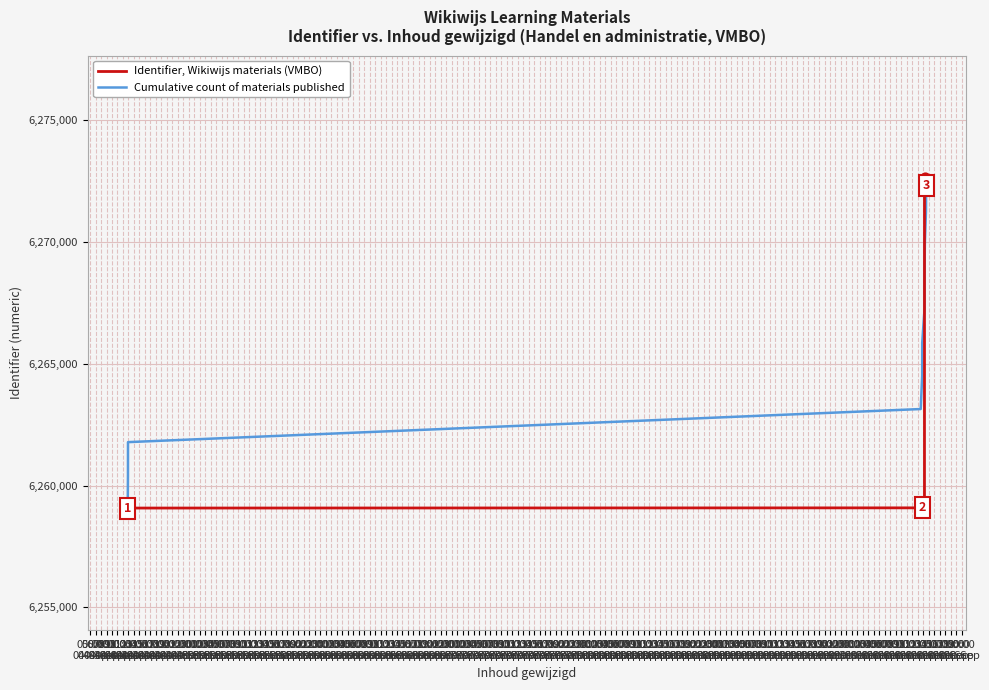

Which series has the largest total across all categories?

Cumulative count of materials published